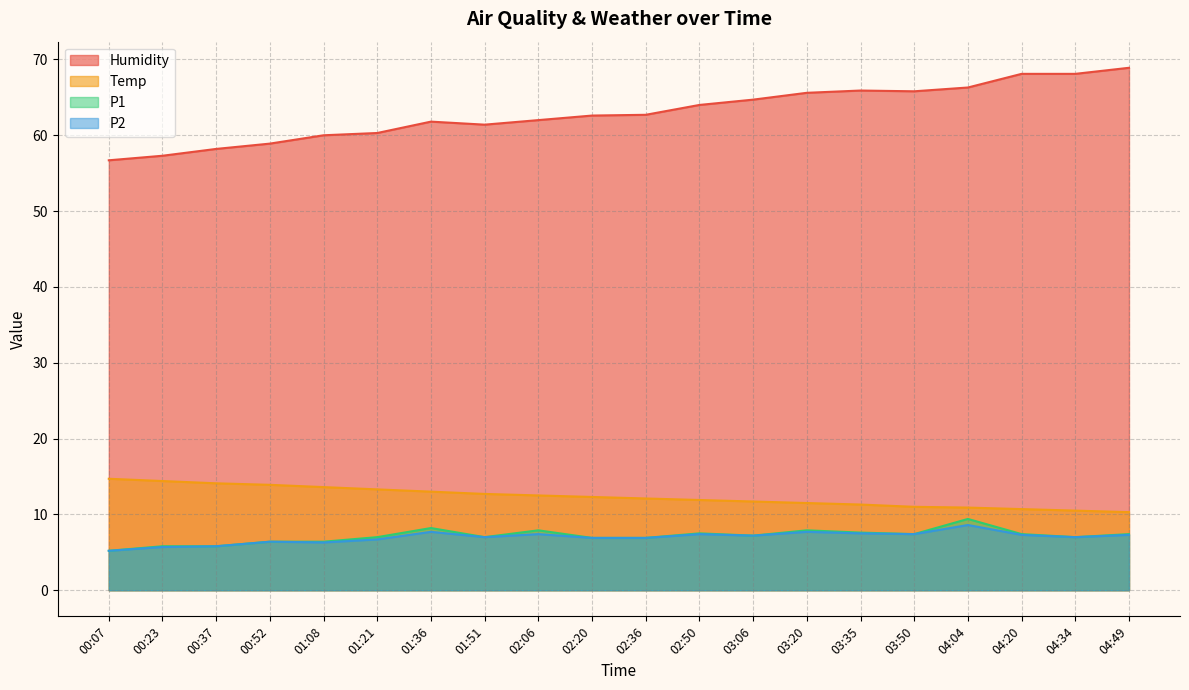

Which series has the largest total across all categories?

Humidity